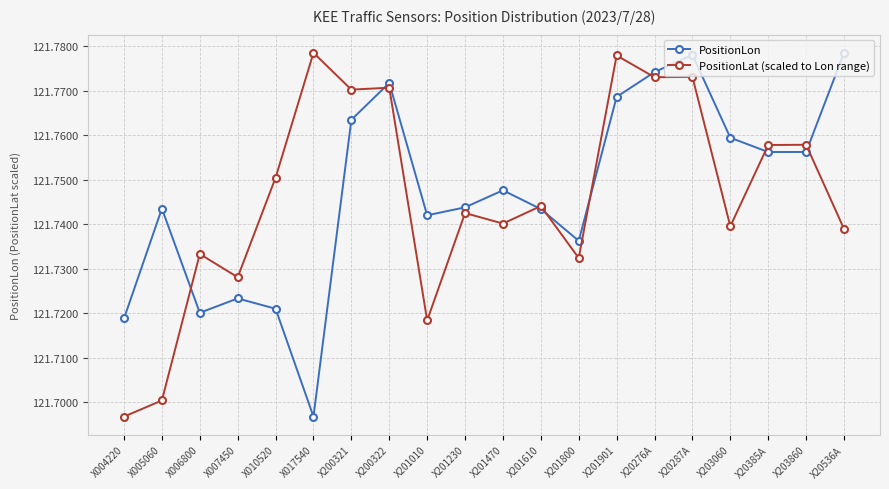

Where is the first local minimum for PositionLon?

X006800